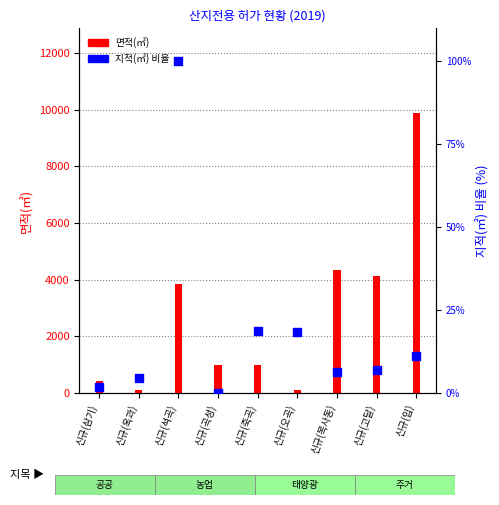

Approximately how many times larger is the value at 신규(오곡) compared to 신규(고달)?

2.7